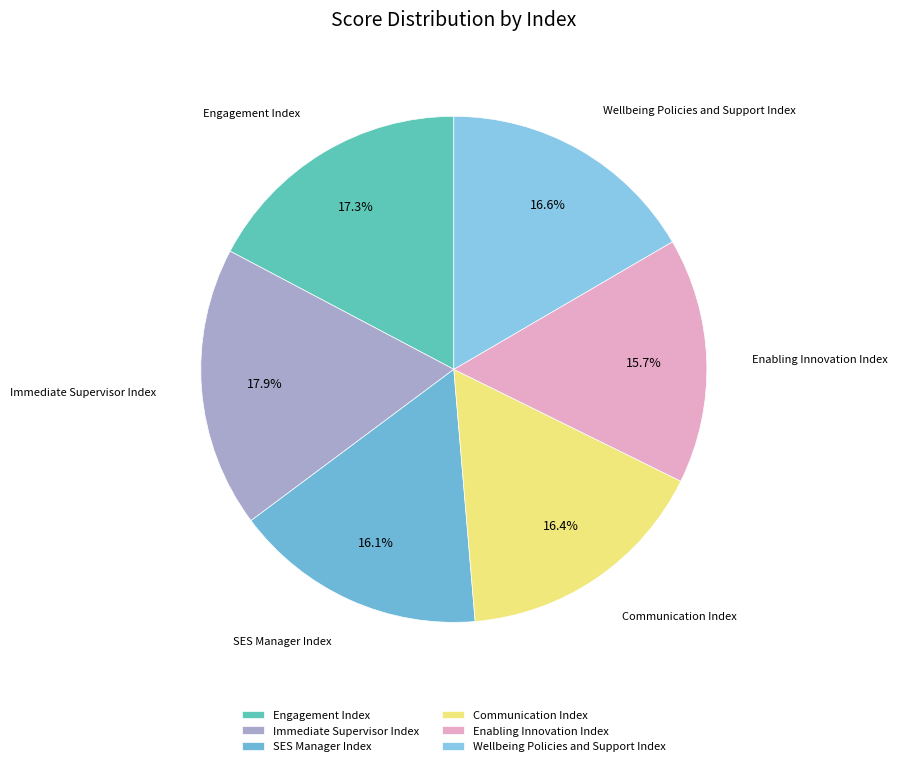

Which category has the biggest portion of the pie?

Immediate Supervisor Index